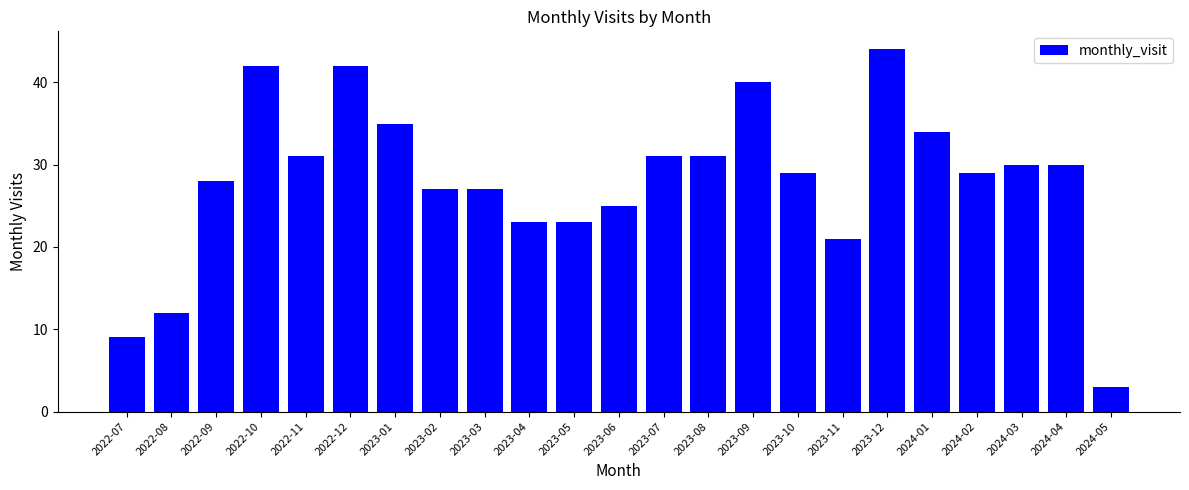

What is the greatest value displayed?

44